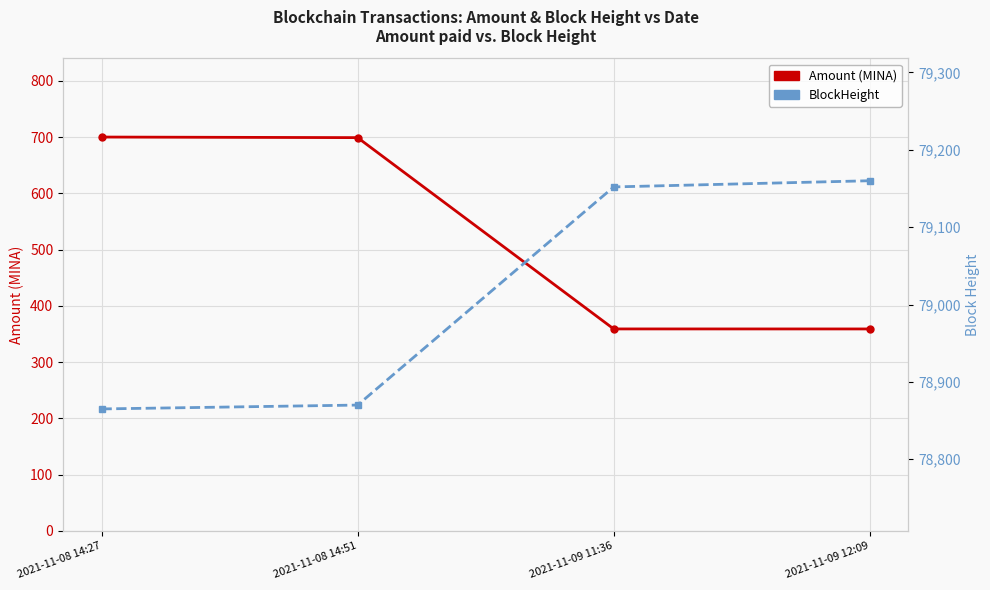

Rank the series by their average value, from highest to lowest.

BlockHeight, Amount (MINA)